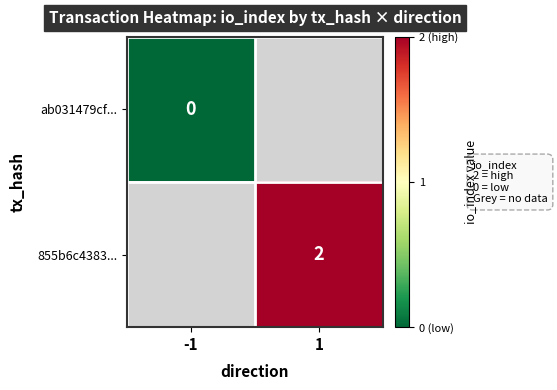

Is the value of ab031479cf... at -1 greater than the value of 855b6c4383... at 1?

No